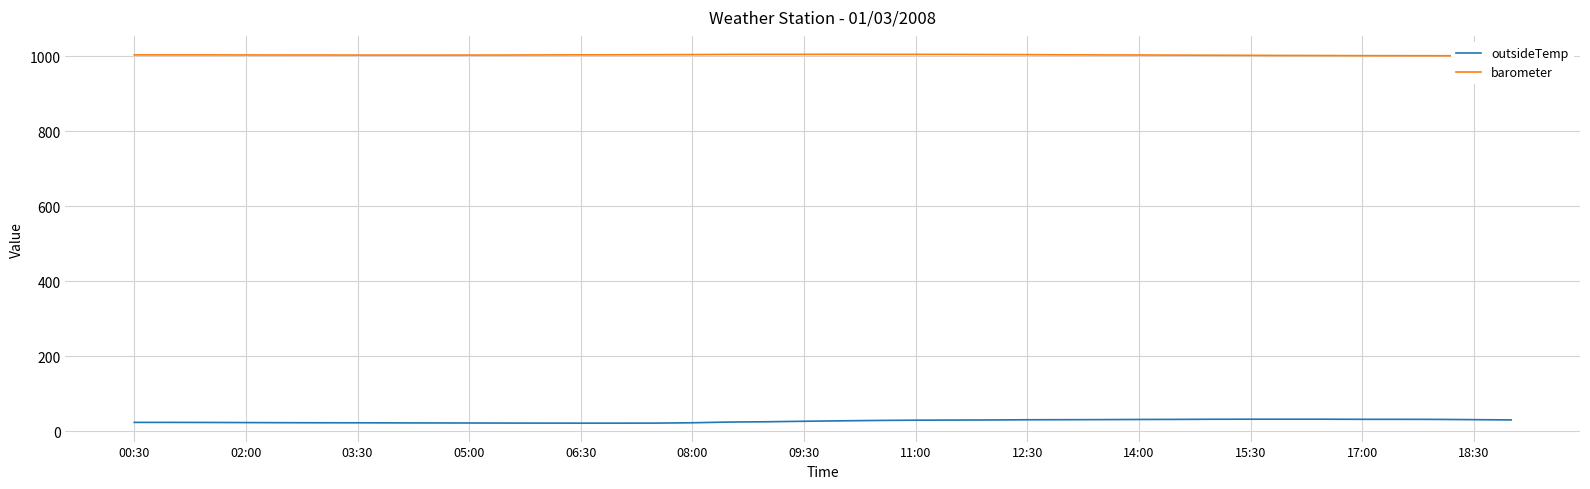

What is the highest value of the outsideTemp series?

32.2